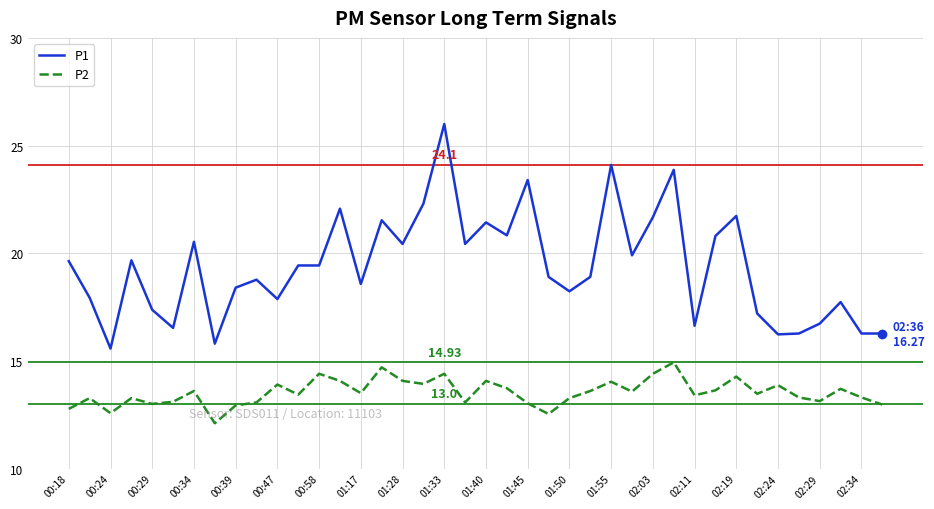

True or false: P2 and P1 intersect in this chart.

False